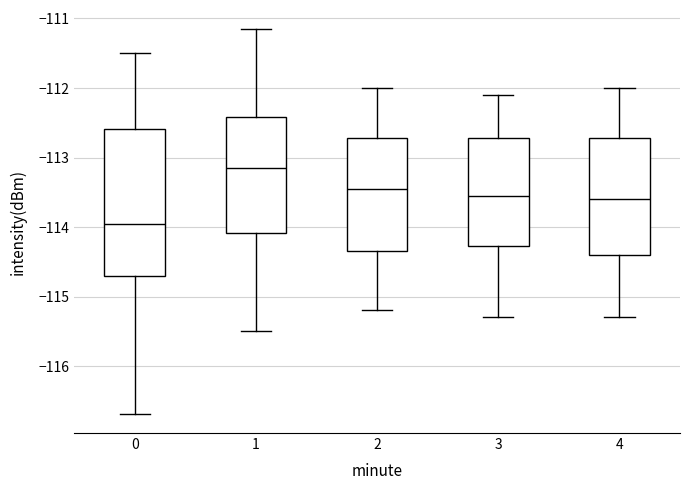

Reading left to right, transcribe this box plot: for each box, give where its median line is, the range the box spans, and where its two whiskers end, as read against the y-axis. The values are not printed on the chart, so give them approximately, as read against the axis.

0: median -114.0, box -114.7 to -112.6, whiskers -116.7 to -111.5
1: median -113.1, box -114.1 to -112.4, whiskers -115.5 to -111.2
2: median -113.4, box -114.3 to -112.7, whiskers -115.2 to -112.0
3: median -113.5, box -114.3 to -112.7, whiskers -115.3 to -112.1
4: median -113.6, box -114.4 to -112.7, whiskers -115.3 to -112.0